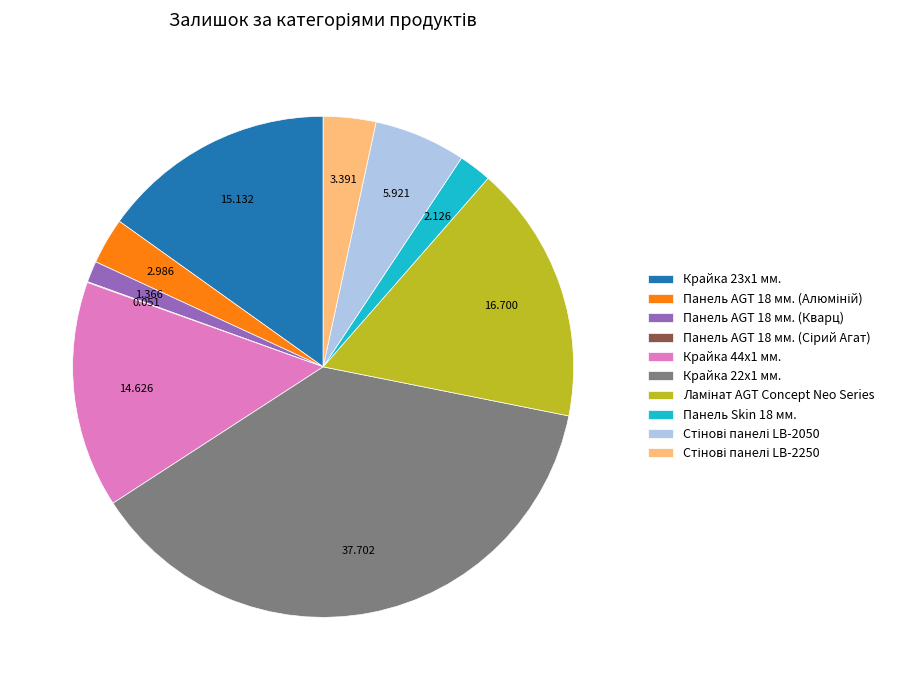

Is Крайка 22x1 мм. the majority of the pie?

No